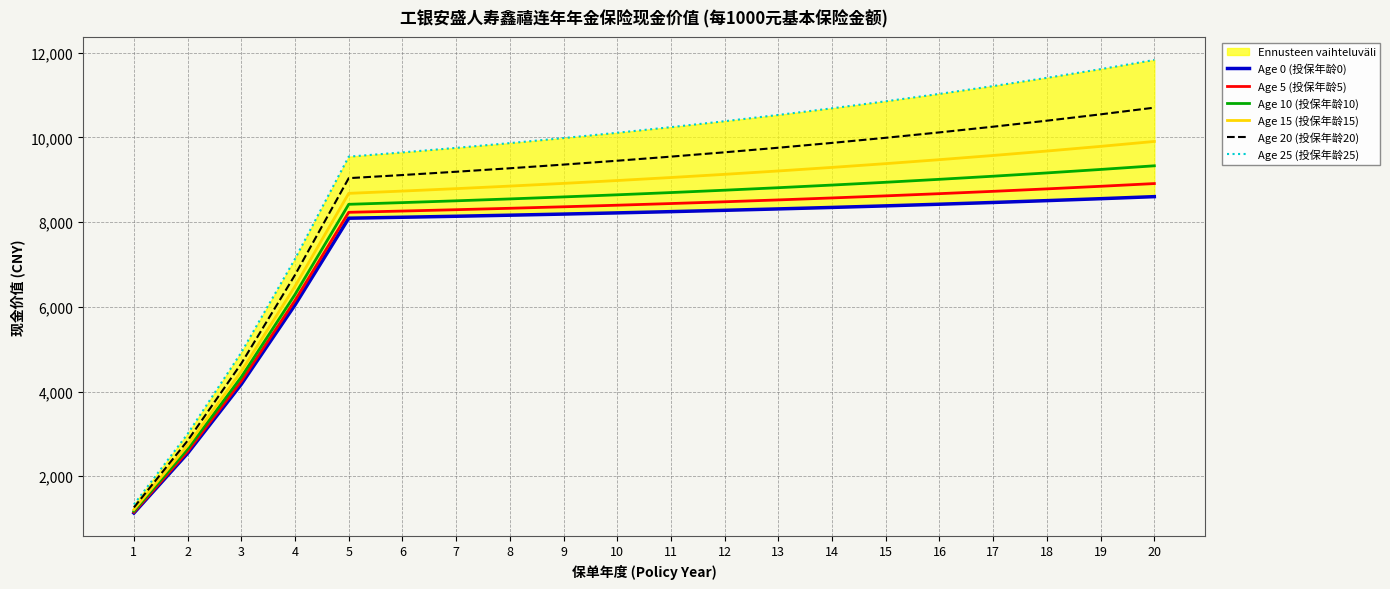

What is the value of the Age 20 (投保年龄20) point at the 9th from the left?

9356.1